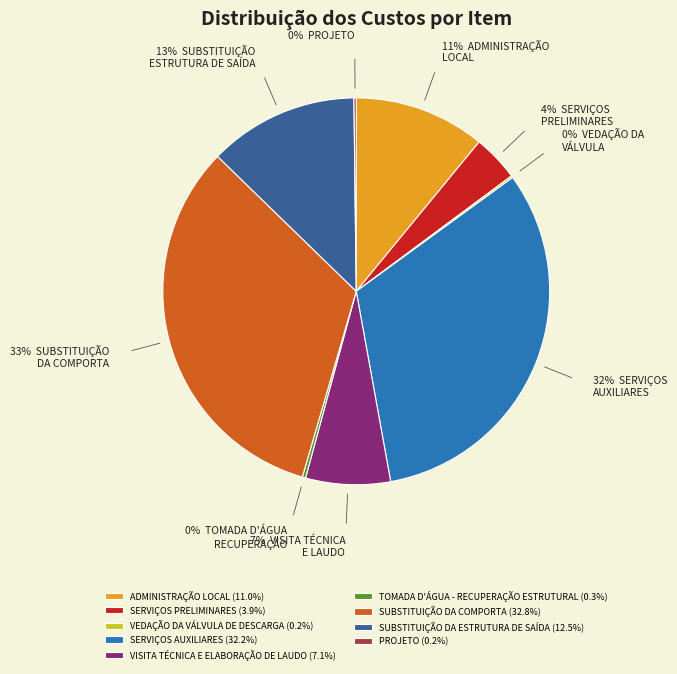

The TOMADA D'ÁGUA - RECUPERAÇÃO ESTRUTURAL slice represents 0% of the pie. True or false?

True